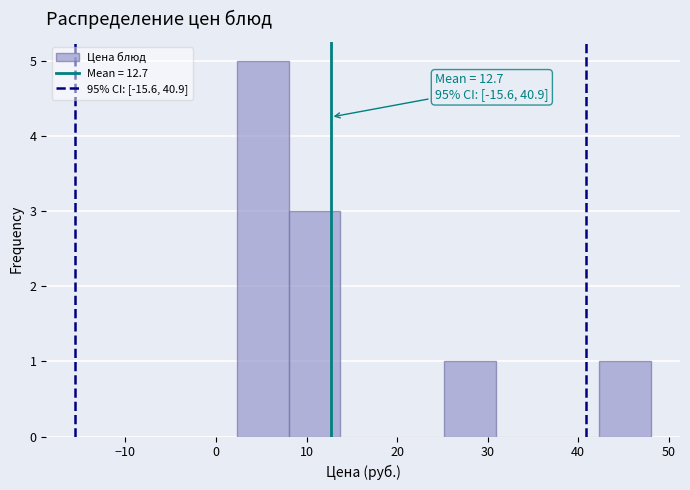

Over which range of the x-axis is the bar tallest?

2 to 8